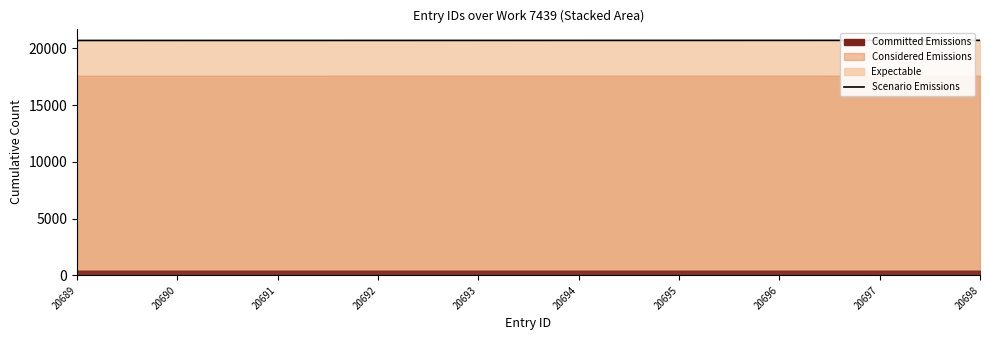

Between 20695 and 20689, which is larger?

20695